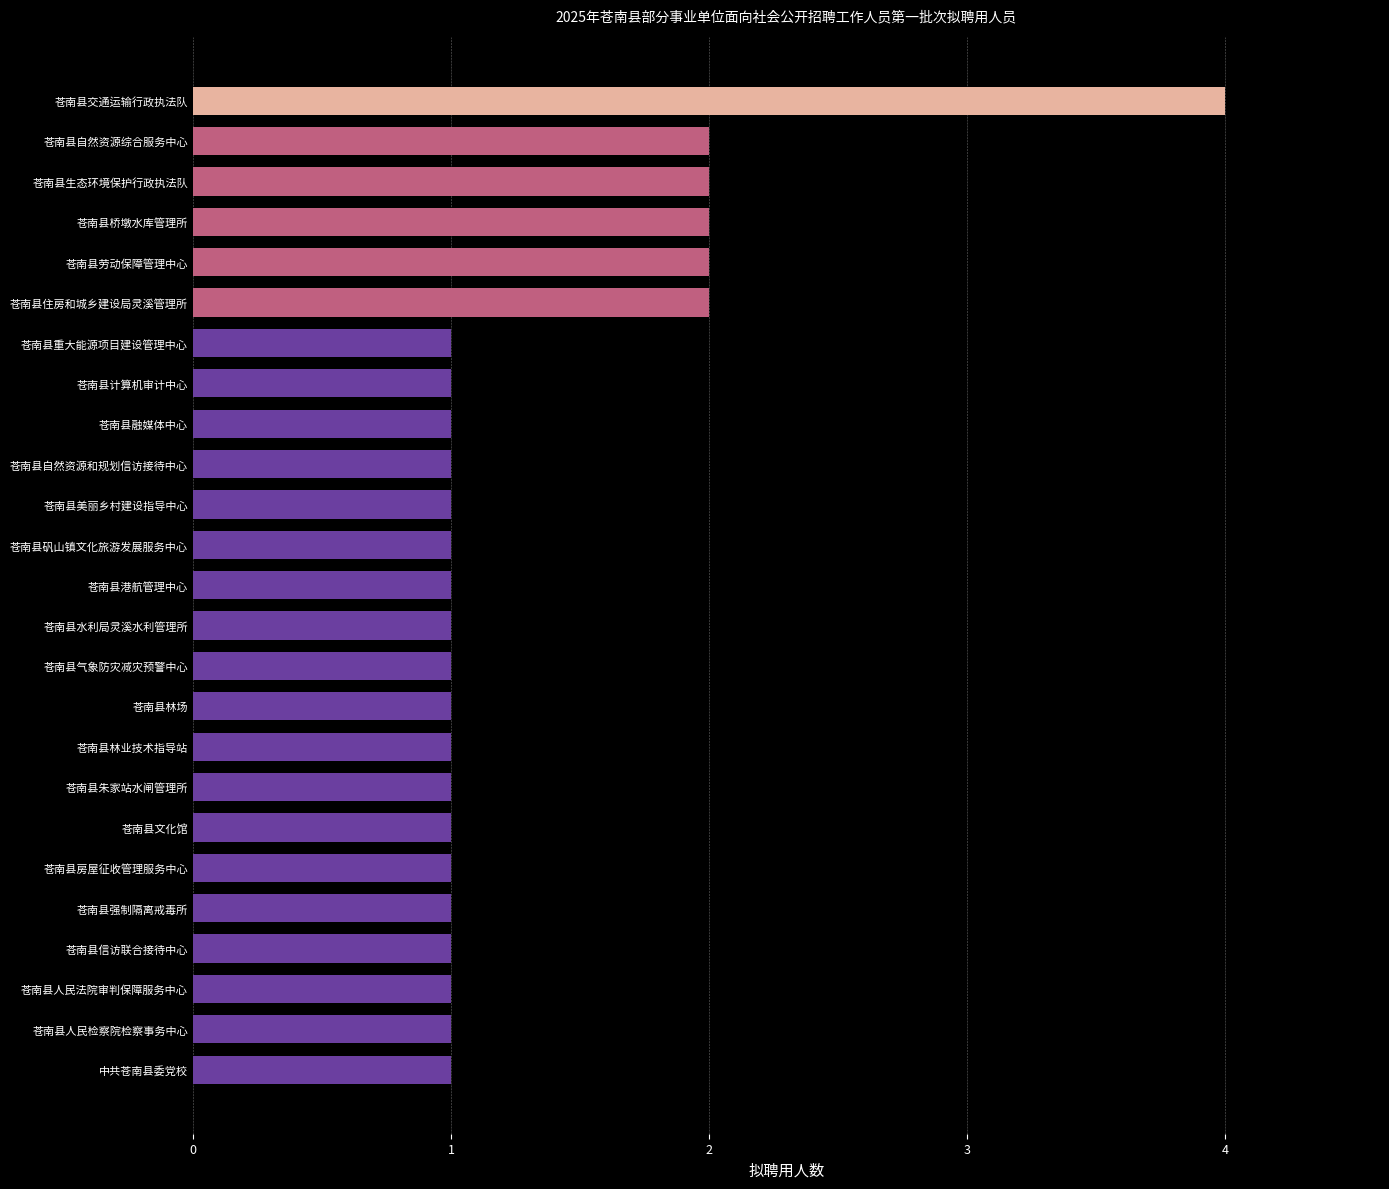

True or false: the data shows 0 at 苍南县强制隔离戒毒所.

False